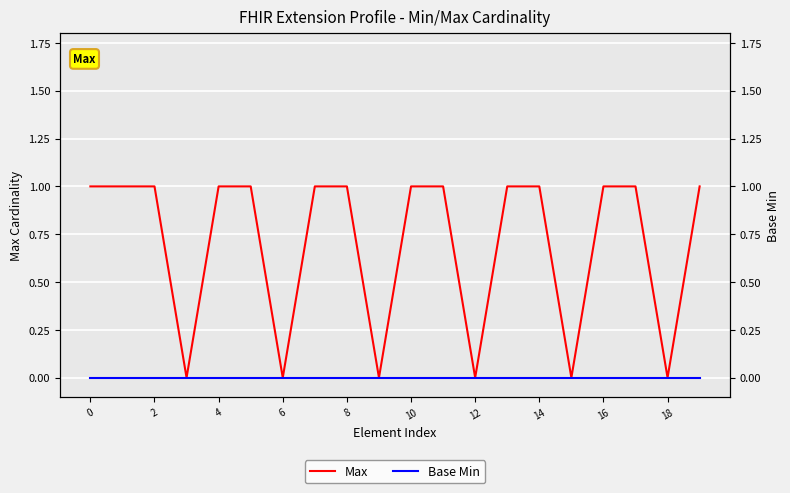

True or false: Max and Base Min intersect in this chart.

False